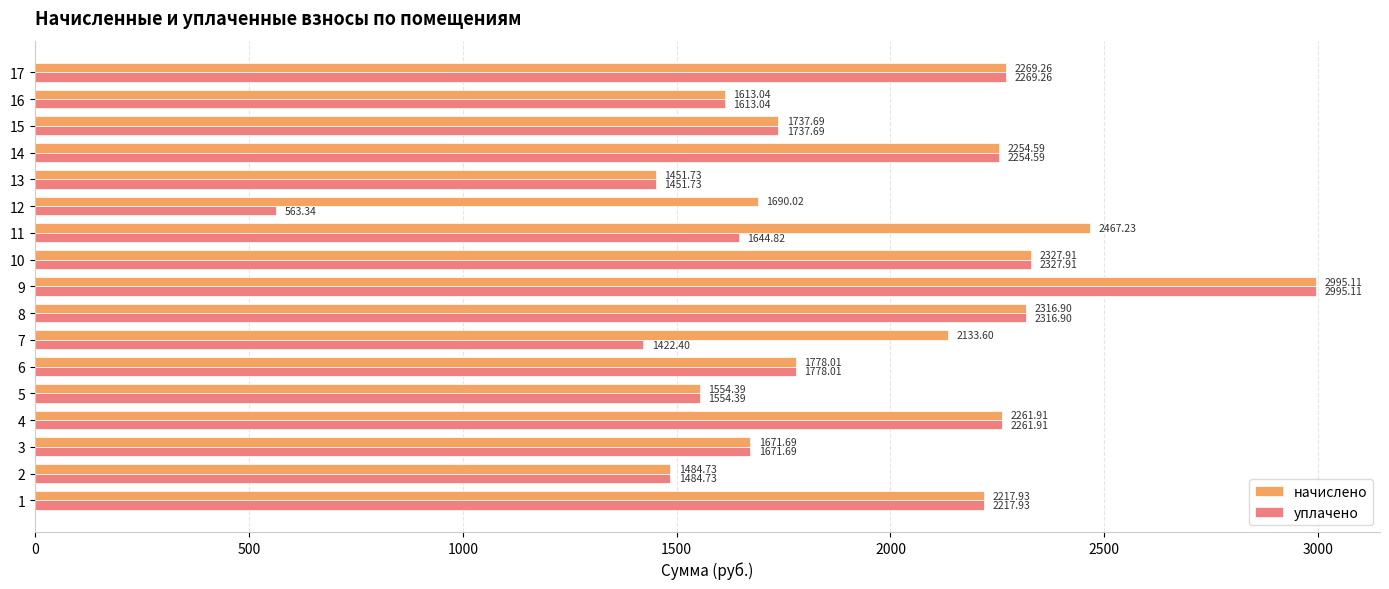

What are all the series names shown in the legend?

начислено, уплачено